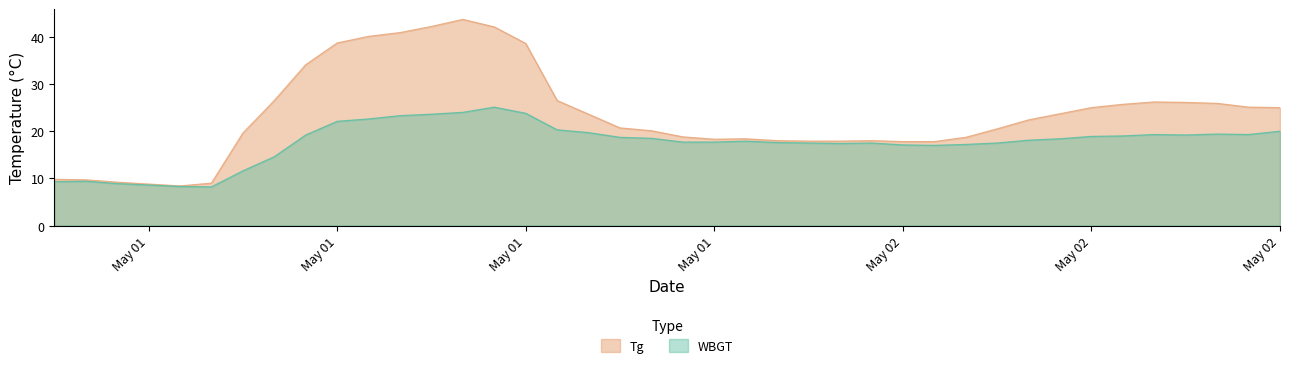

True or false: WBGT and Tg cross at least once.

False